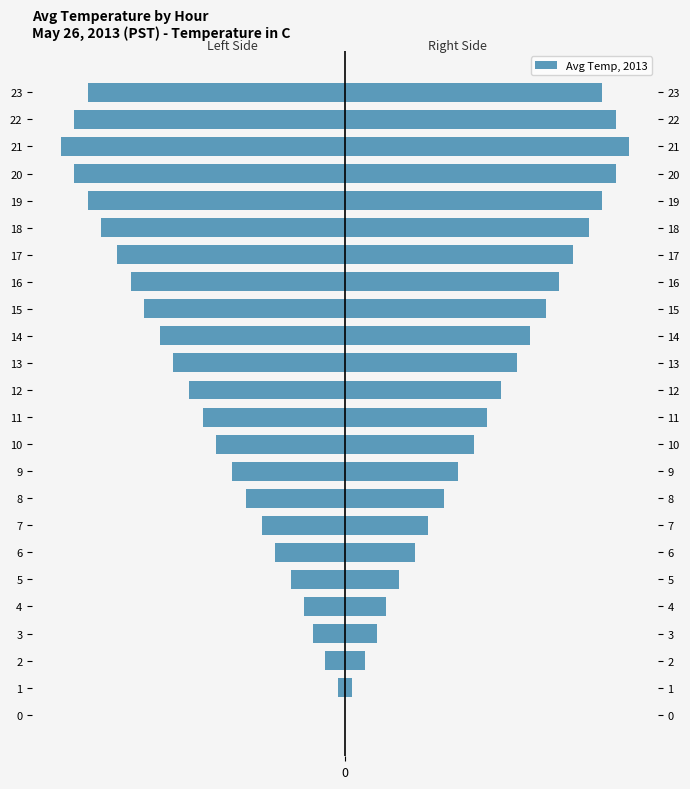

How many bars are there in each group?

2